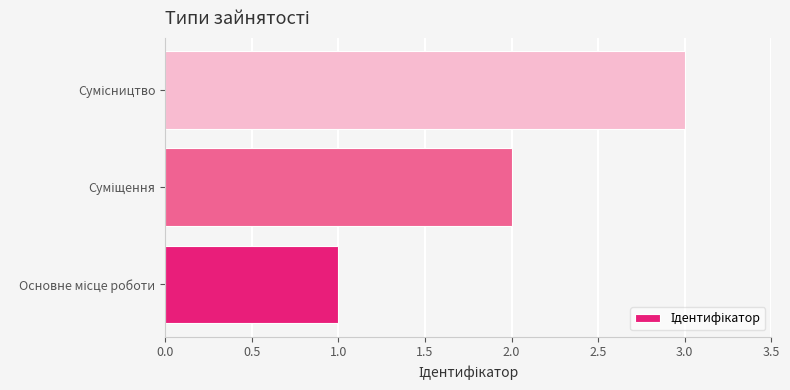

What is the maximum value shown in the chart?

3